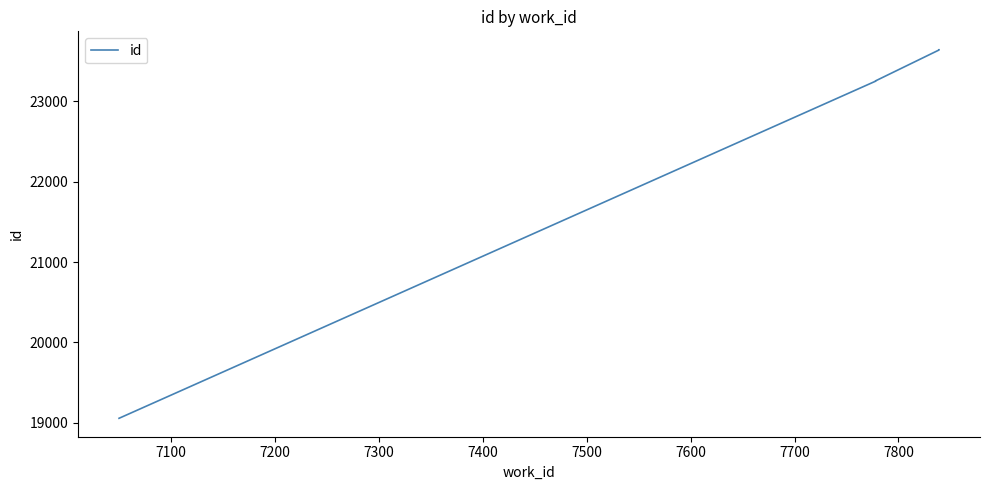

Which has a higher value, 7800 or 7500?

7800